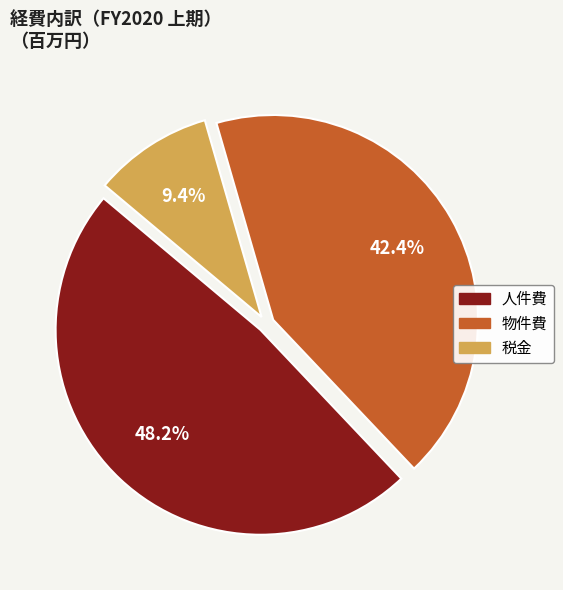

Count the number of slices in the pie.

3